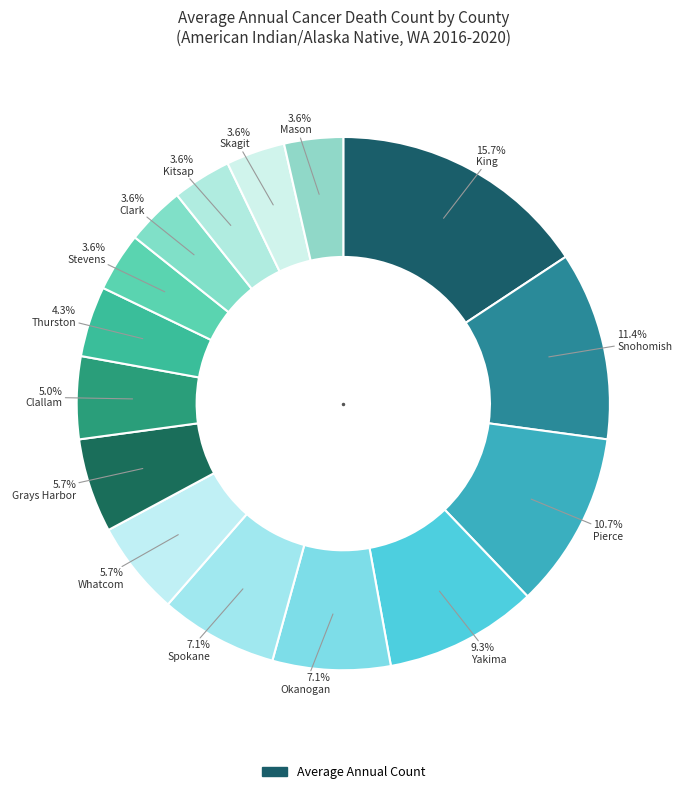

Count the number of slices in the pie.

15